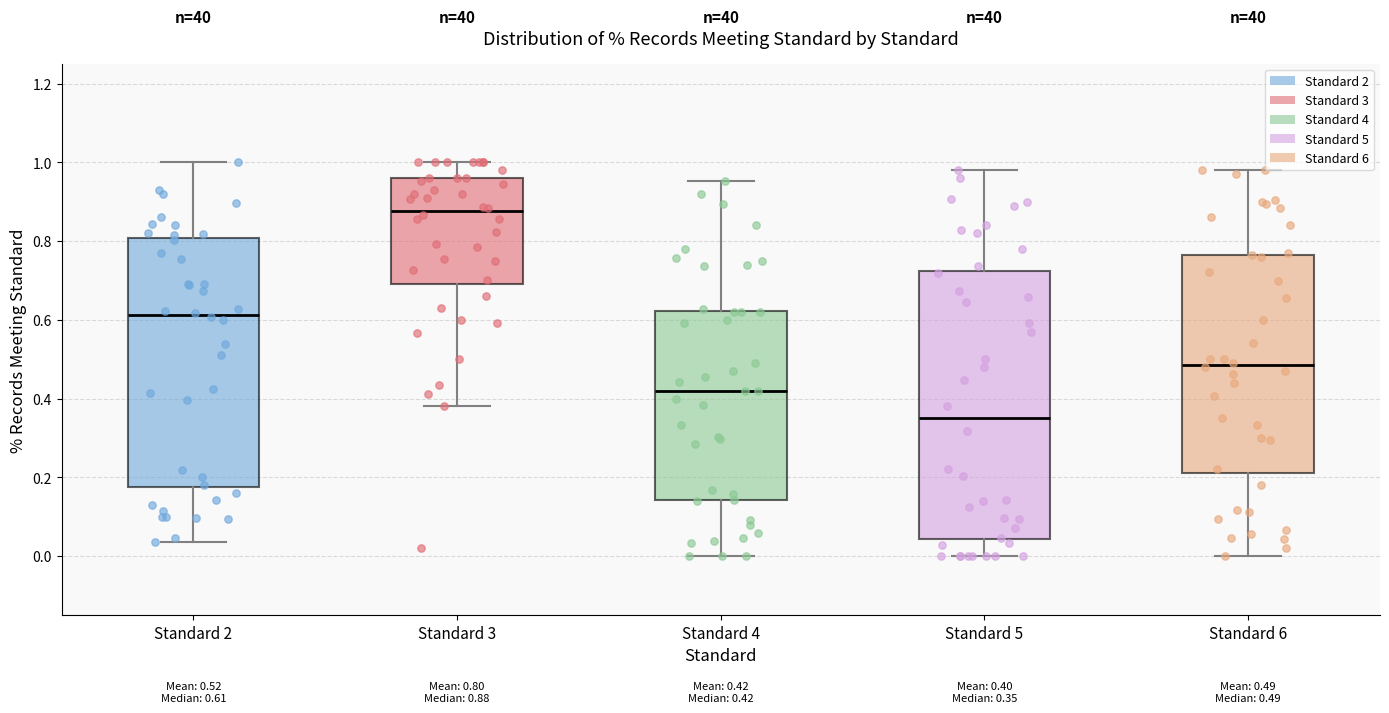

Which box has the highest median line?

Standard 3